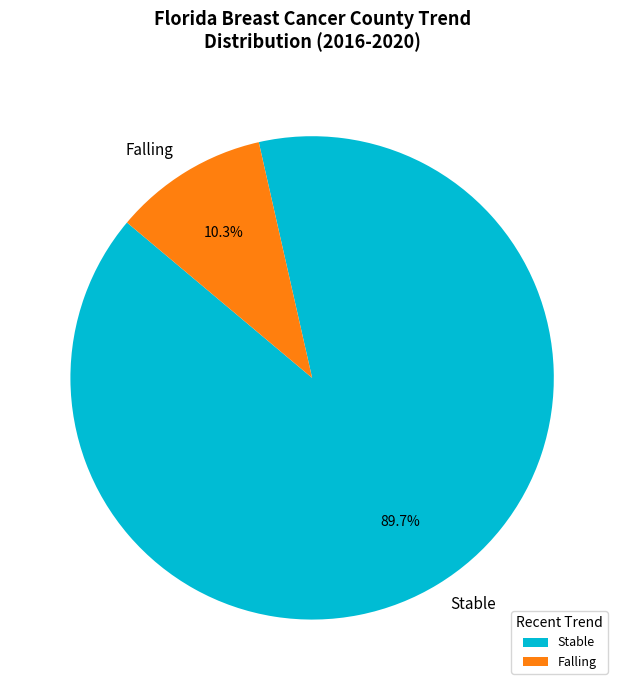

What portion of the pie excludes Stable?

10.3%